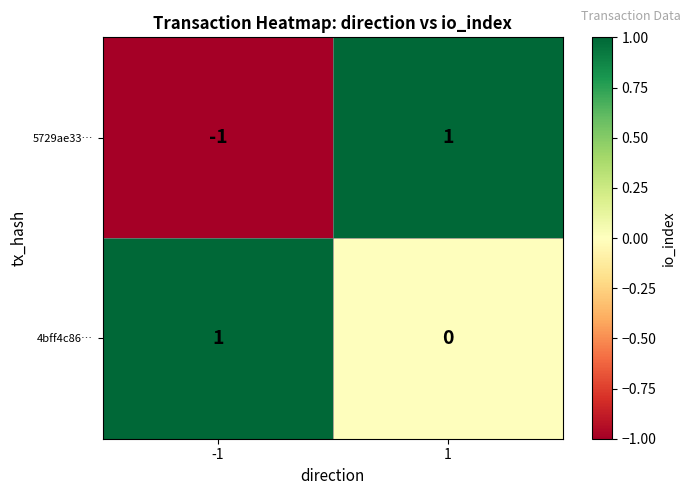

Rank the series by their average value, from lowest to highest.

5729ae33…, 4bff4c86…